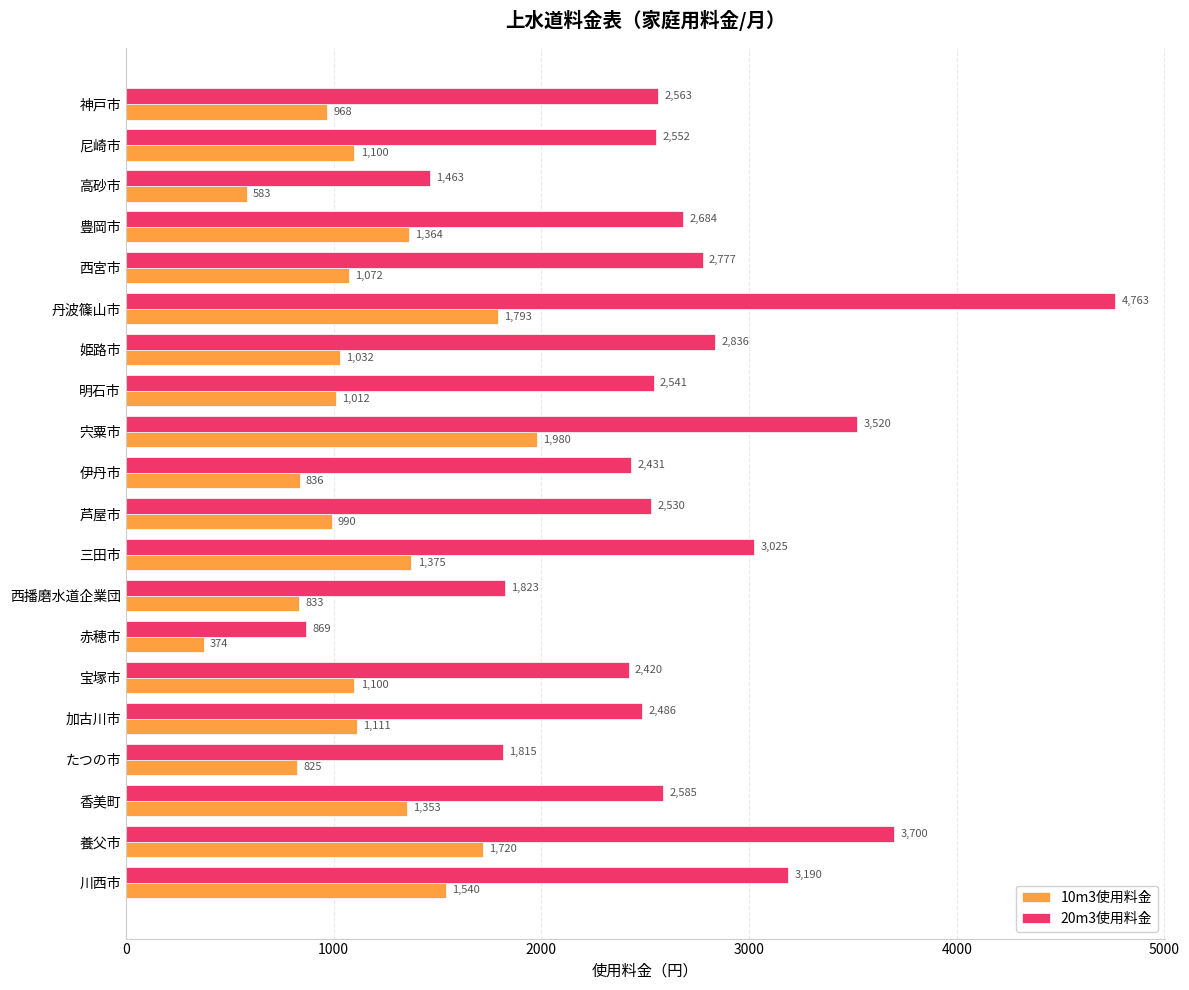

Between 芦屋市 and 三田市, which series saw the biggest shift?

20m3使用料金